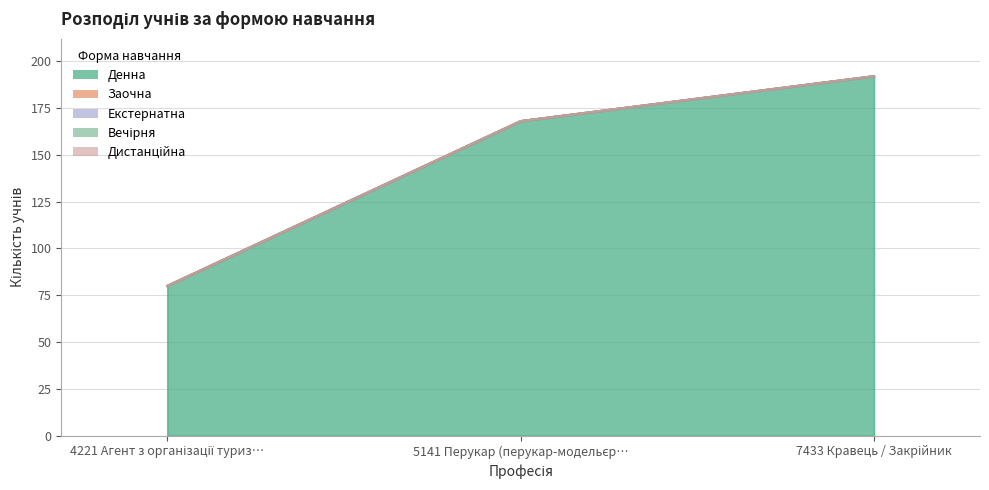

At which label is Заочна closest to 0?

4221 Агент з організації туризму